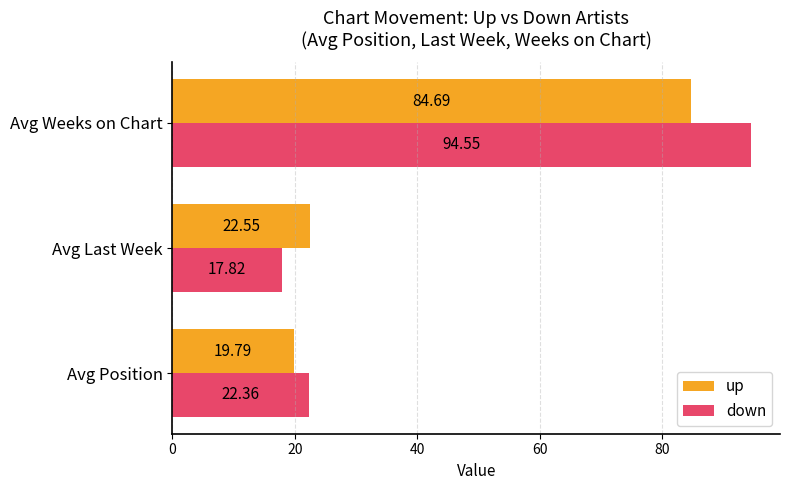

Which series has the widest spread of values?

down